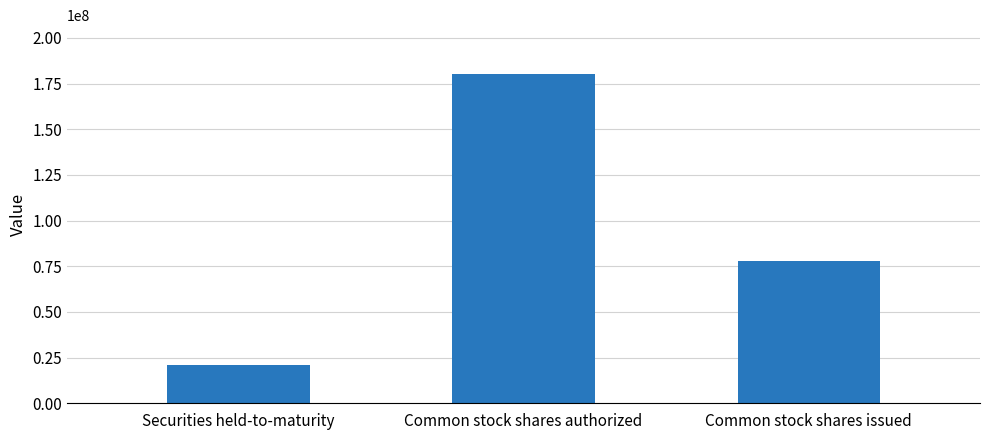

What is the value of the 1st bar from the left?

20830000